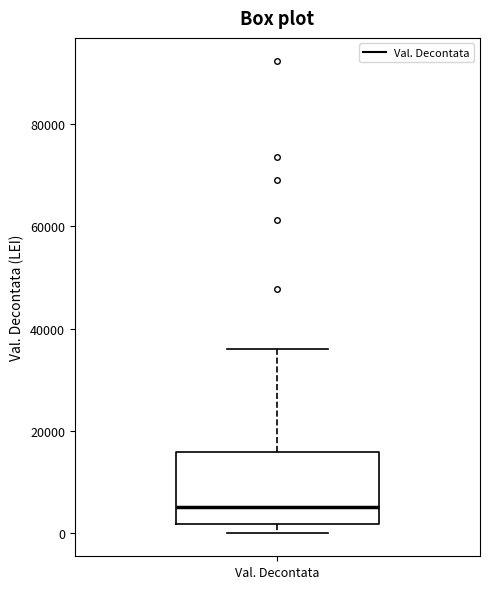

Transcribe this box plot: give where the median line is, the range the box spans, and where the two whiskers end, as read against the y-axis. The values are not printed on the chart, so give them approximately, as read against the axis.

median 6000, box 2000 to 16000, whiskers 0 to 36000